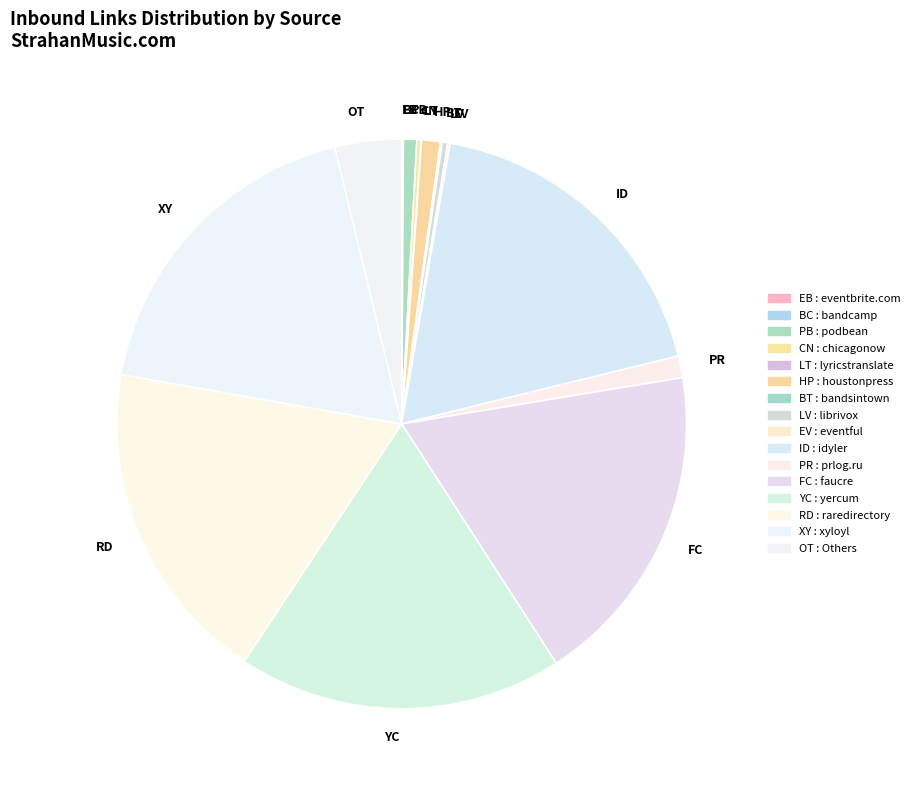

Is HP the majority of the pie?

No